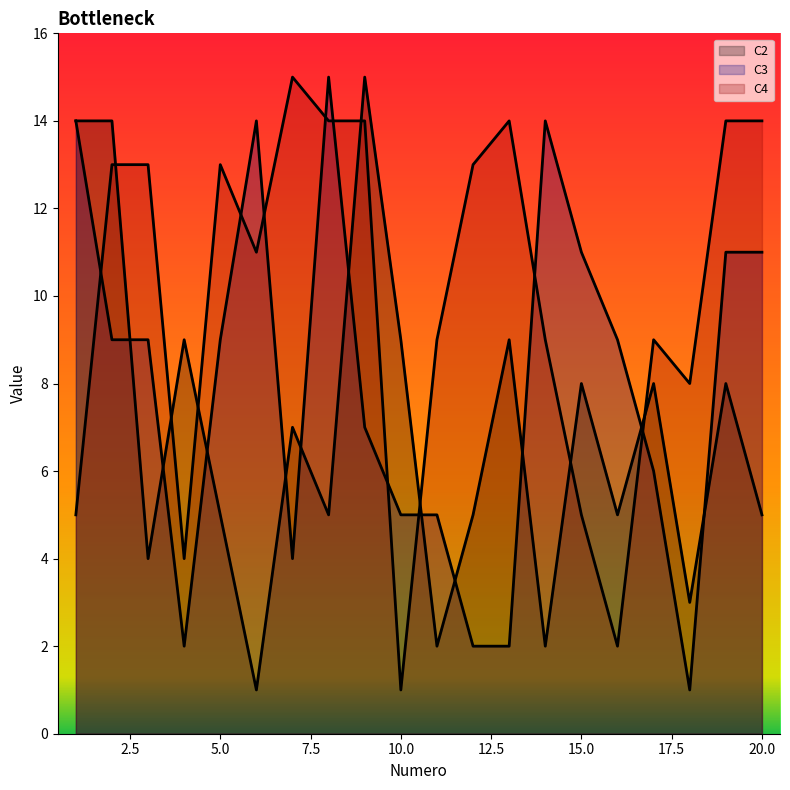

Reading left to right, extract all data points from this chart.

C2: 14	14	4	9	5	1	7	5	15	9	2	5	9	2	8	5	8	3	8	5
C3: 14	9	9	2	9	14	4	15	7	5	5	2	2	14	11	9	6	1	11	11
C4: 5	13	13	4	13	11	15	14	14	1	9	13	14	9	5	2	9	8	14	14